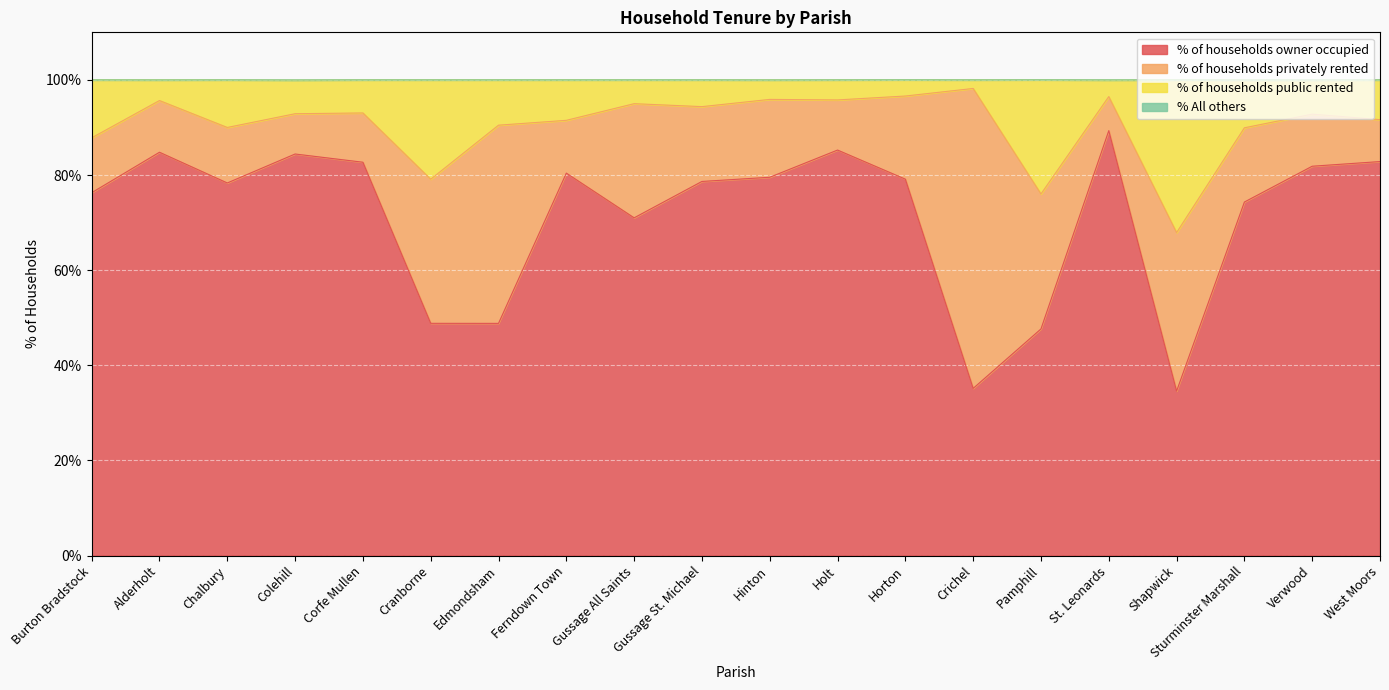

Which category has the highest value in the % of households owner occupied series?

St. Leonards